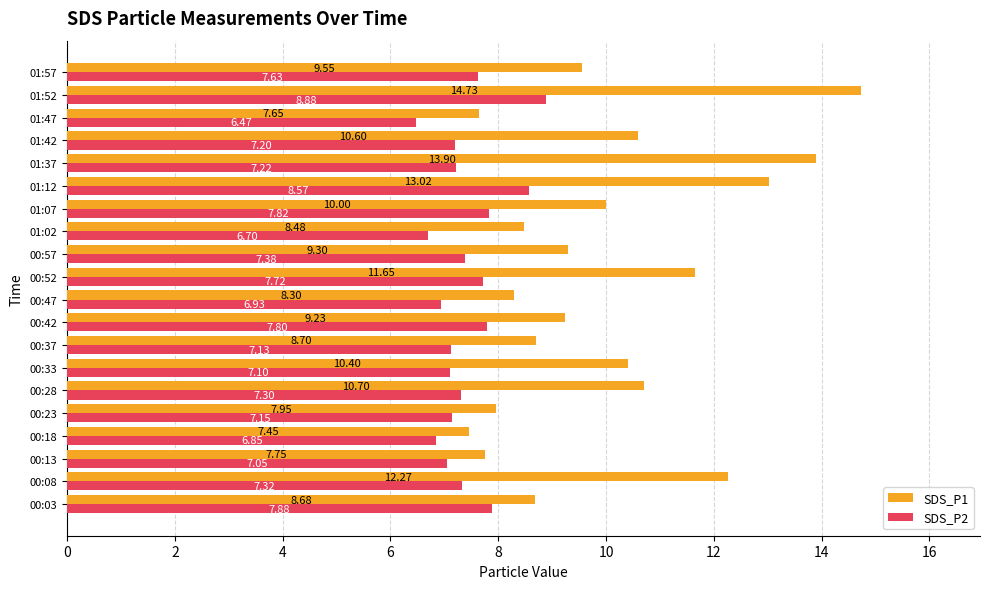

Which series has the largest range (max minus min)?

SDS_P1